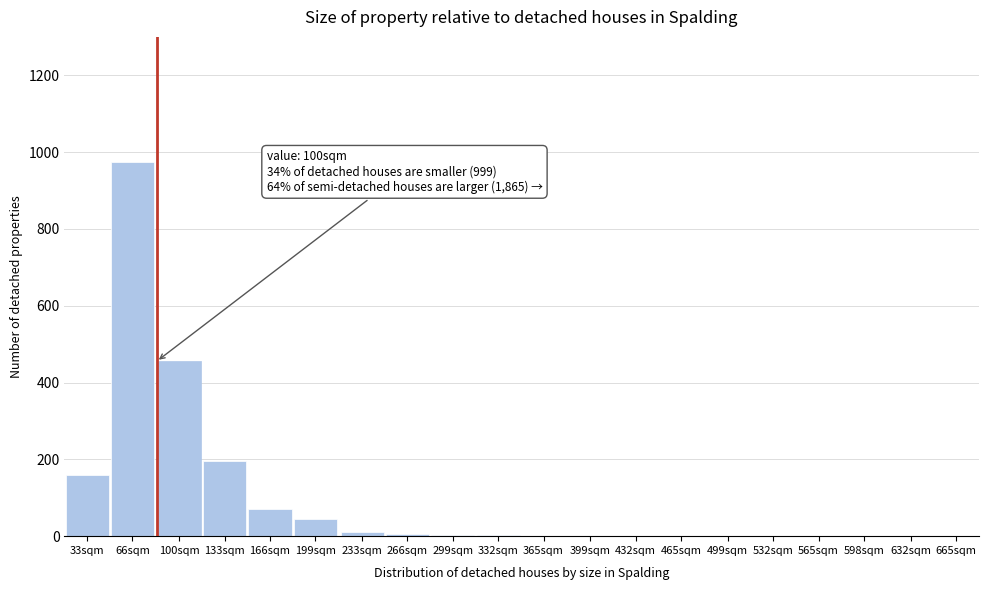

Is it true that the value at 133sqm is 91?

False